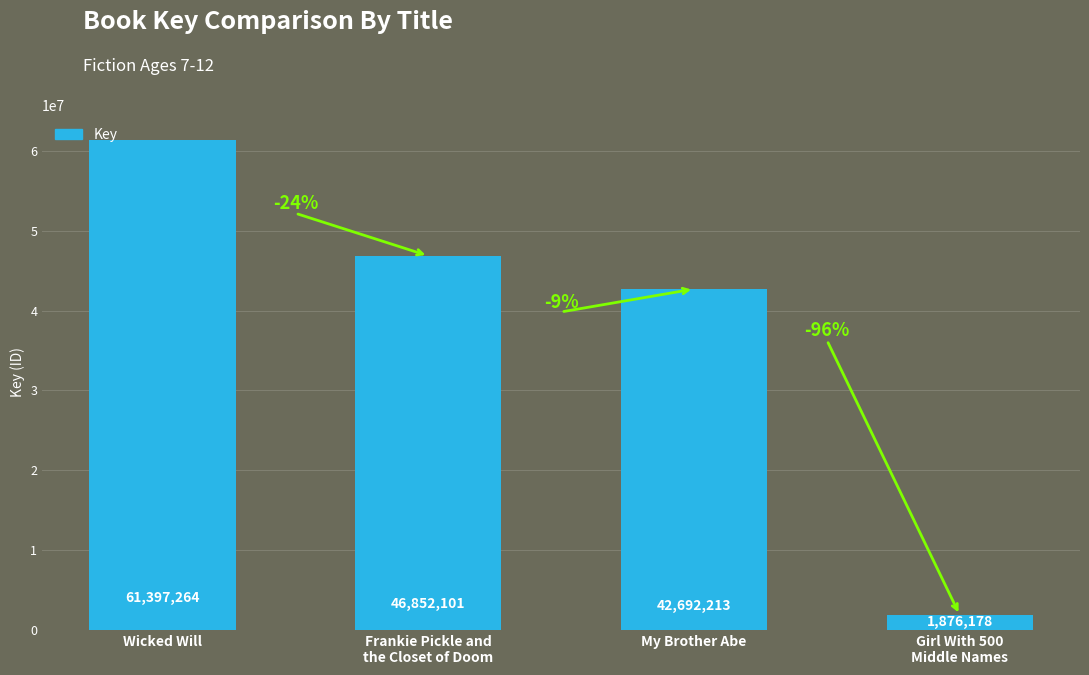

The value at My Brother Abe is 73038618. True or false?

False